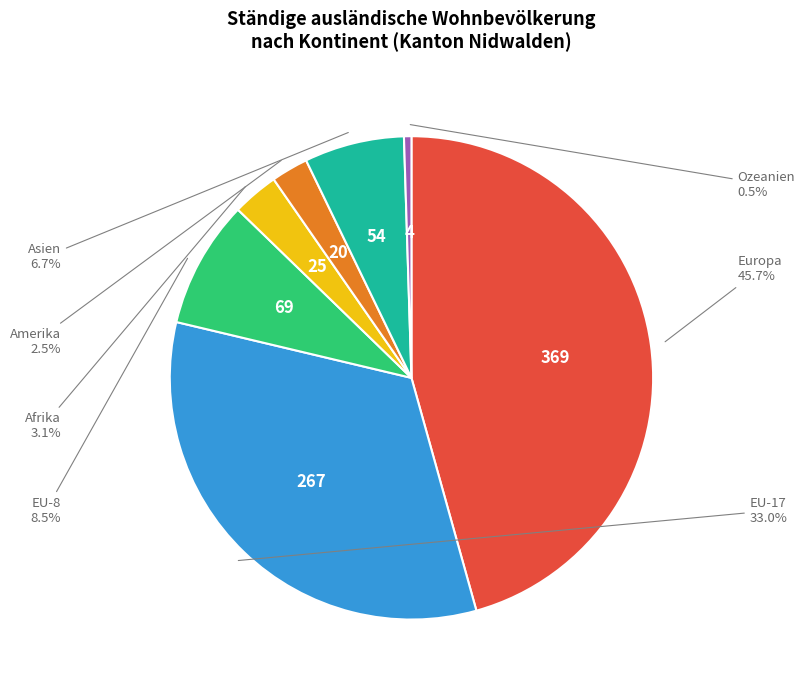

How many segments does this pie chart have?

7